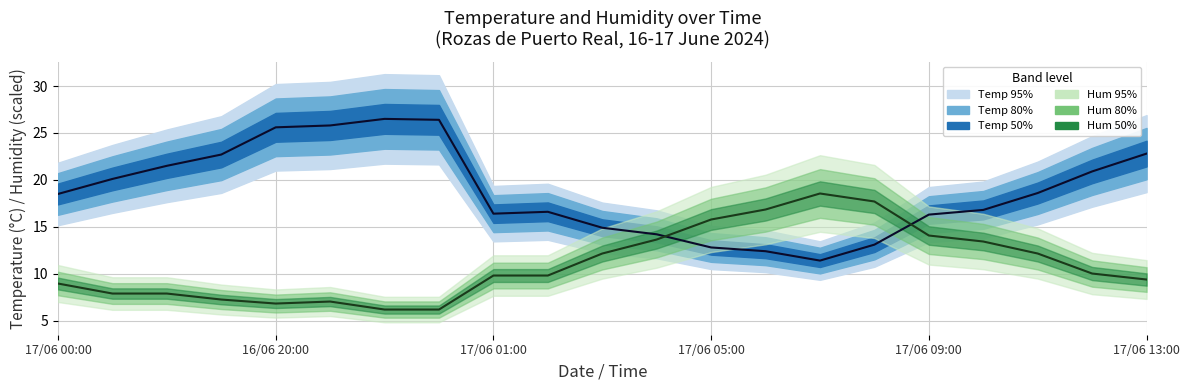

What is the minimum value for Humidity median?

6.2